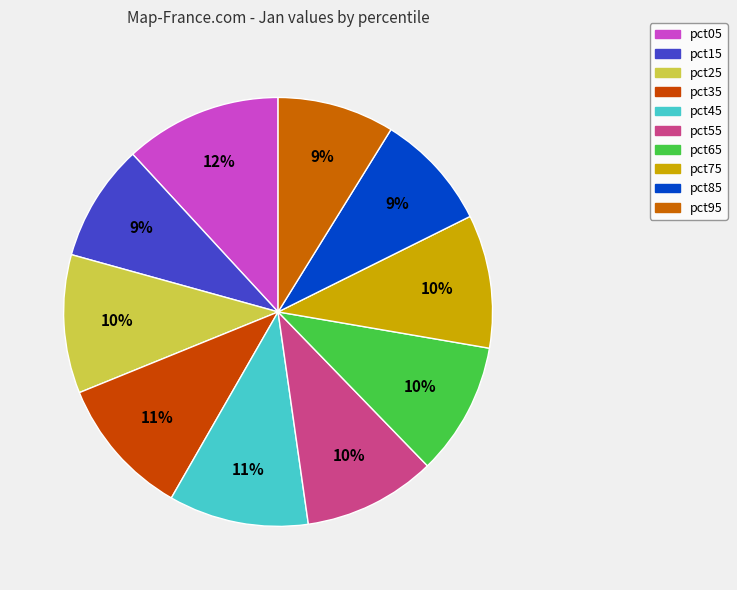

Is pct15 the majority of the pie?

No